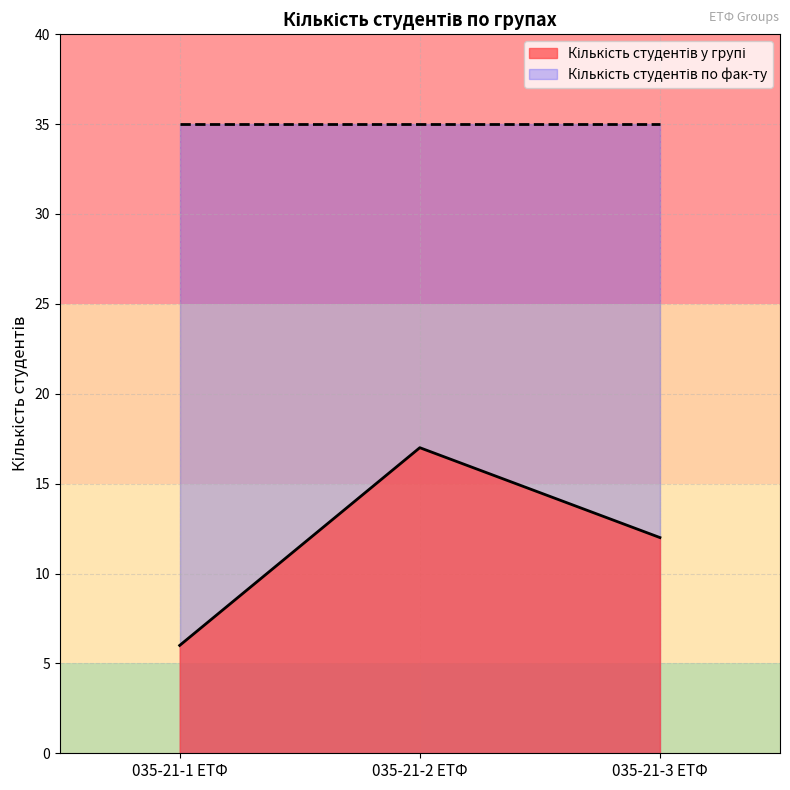

What is the value of the 1st point from the left?

6